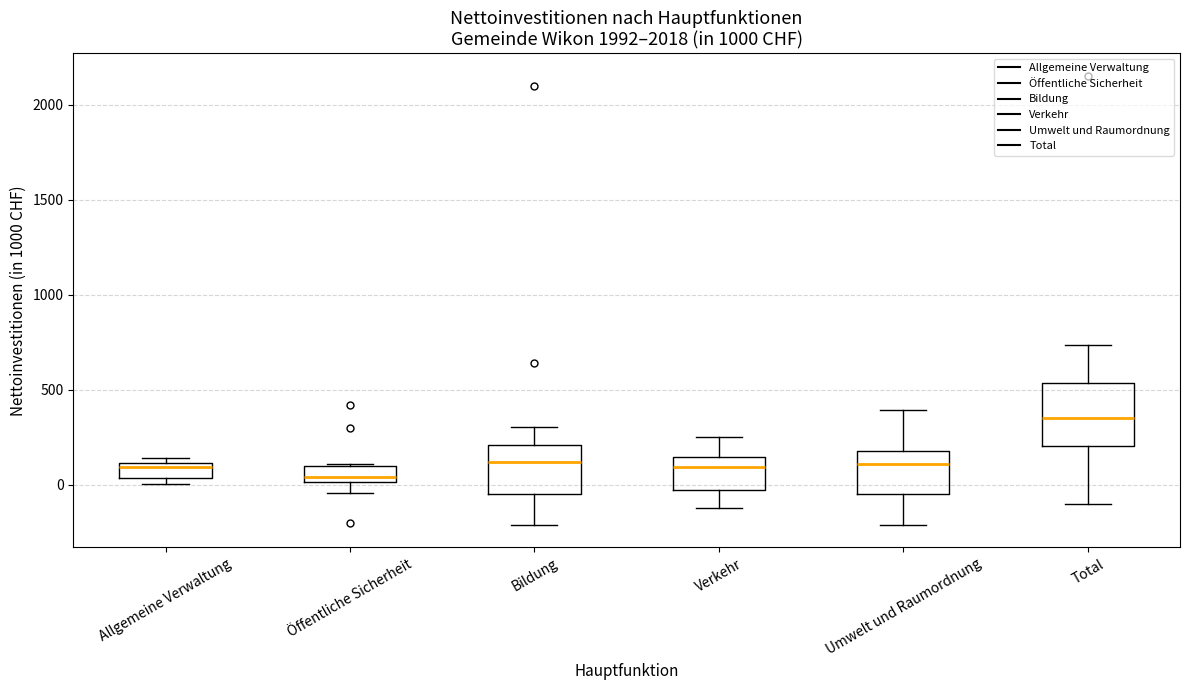

Reading left to right, transcribe this box plot: for each box, give where its median line is, the range the box spans, and where its two whiskers end, as read against the y-axis. The values are not printed on the chart, so give them approximately, as read against the axis.

Allgemeine Verwaltung: median 100 (just below the box's upper edge), box 50 to 100, whiskers 0 to 150
Öffentliche Sicherheit: median 50, box 0 to 100, whiskers -50 to 100
Bildung: median 100, box -50 to 200, whiskers -200 to 300
Verkehr: median 100, box -50 to 150, whiskers -100 to 250
Umwelt und Raumordnung: median 100, box -50 to 200, whiskers -200 to 400
Total: median 350, box 200 to 550, whiskers -100 to 750